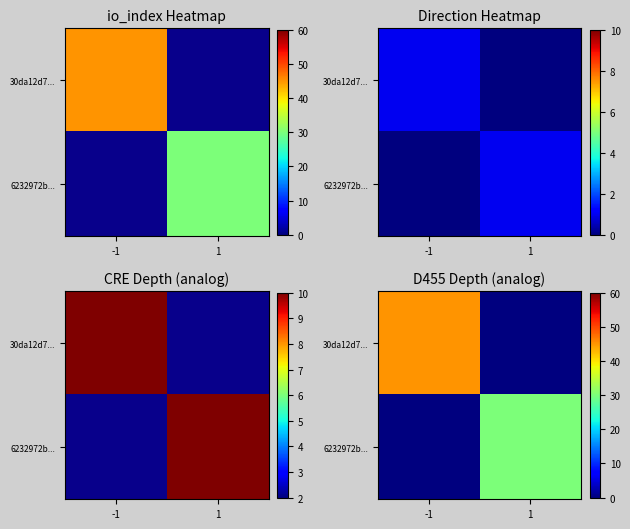

What is the sum of all 6232972b... values?

30